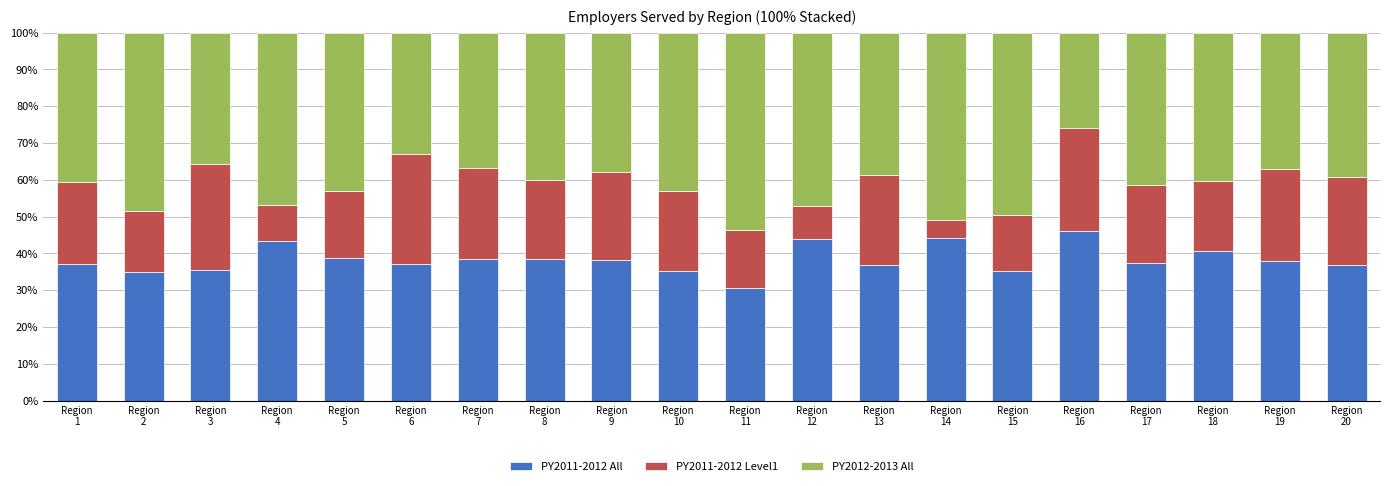

Between Region
16 and Region
20, which series saw the biggest shift?

PY2012-2013 All